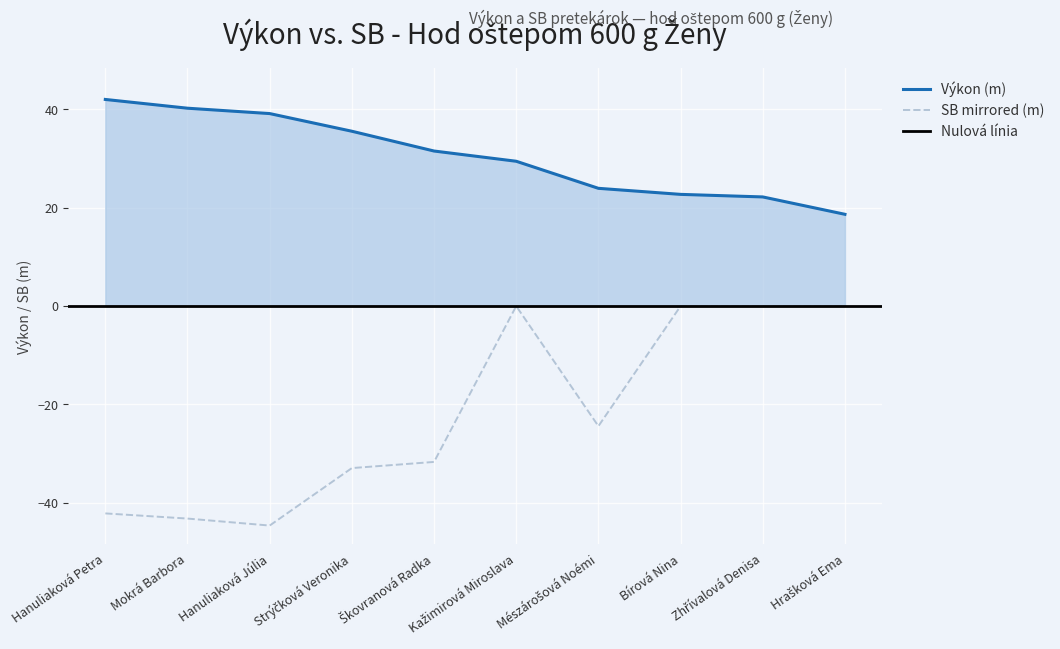

Is the value of SB at Bírová Nina greater than the value of Výkon at Mészárošová Noémi?

No